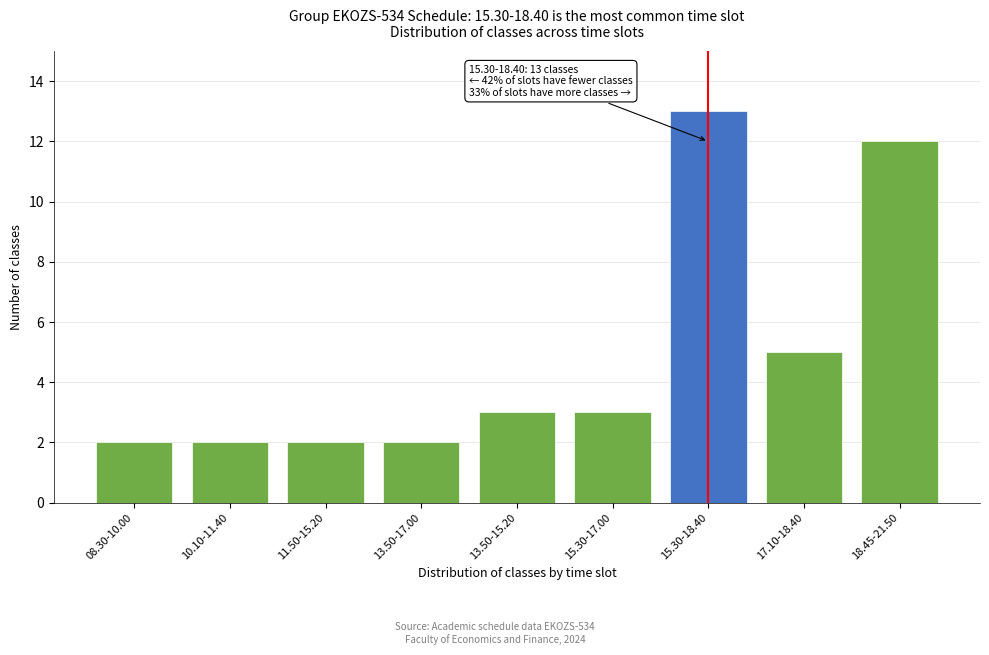

Reading right to left, transcribe all the data shown in this chart.

12	5	13	3	3	2	2	2	2